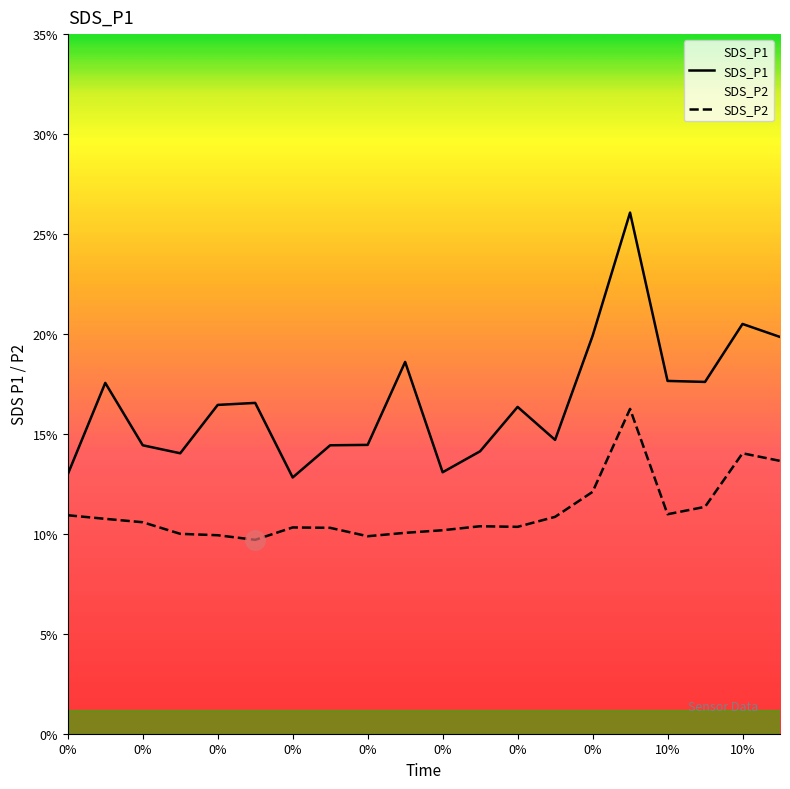

What is the total value across all series at 10%?

28.6